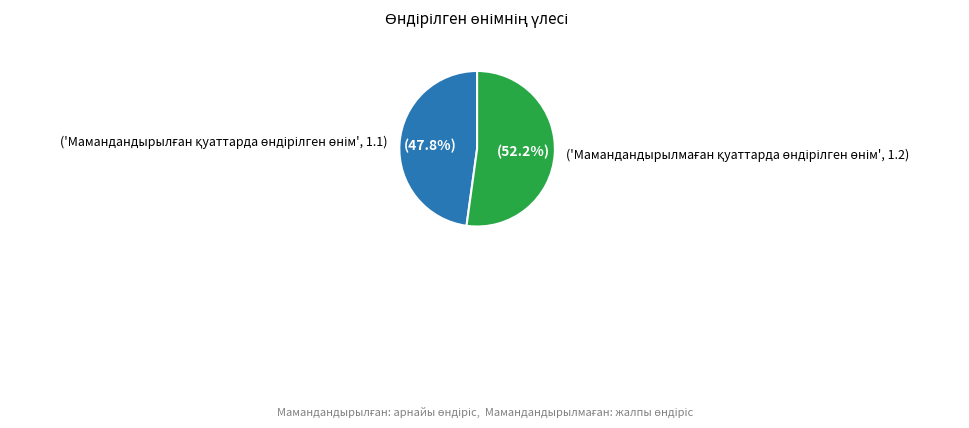

Does any single category account for the majority?

Yes